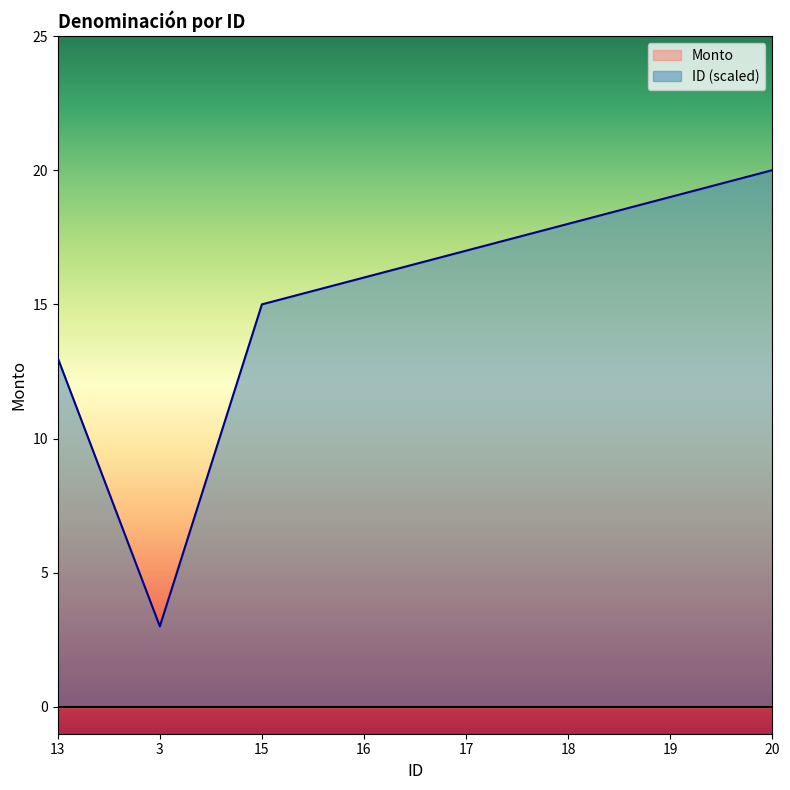

List the labels in order of value, smallest first.

3, 13, 15, 16, 17, 18, 19, 20